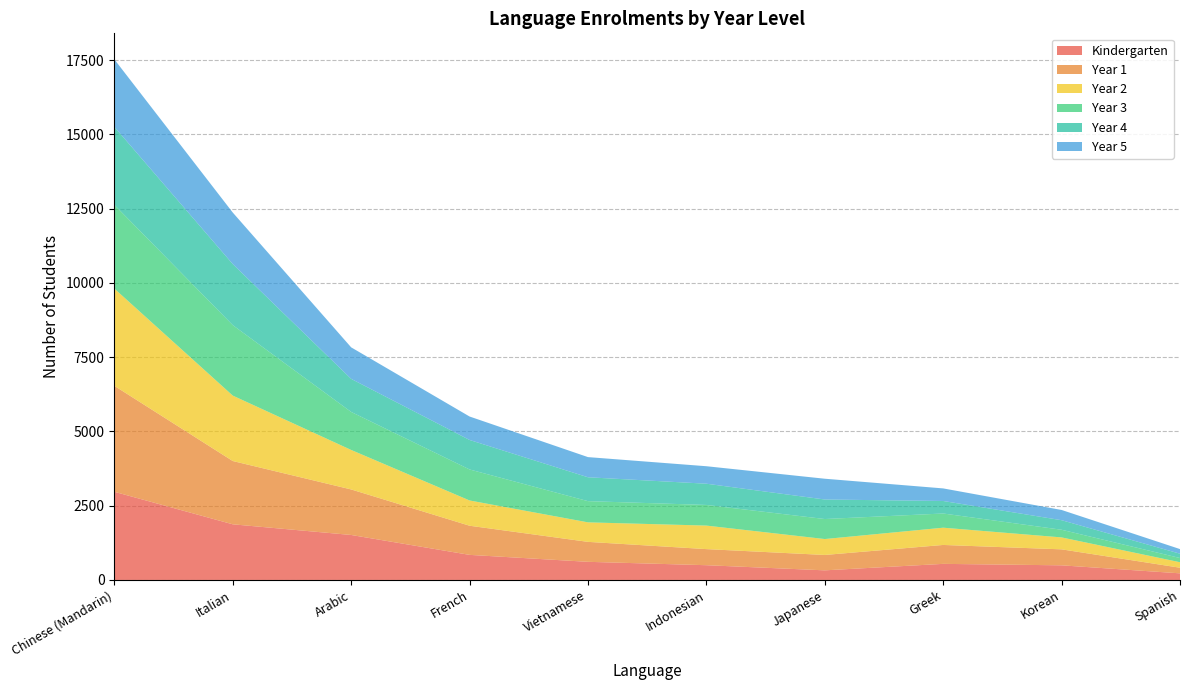

Reading left to right, transcribe all the data shown in this chart.

kindergarten: 2969	1874	1515	845	611	497	324	542	493	223
year_1: 3568	2131	1533	981	672	542	518	637	538	189
year_2: 3274	2203	1330	851	657	792	536	581	402	185
year_3: 2820	2373	1280	1044	714	695	674	478	258	142
year_4: 2625	2056	1113	993	804	715	657	421	321	145
year_5: 2274	1735	1062	790	679	589	700	424	345	156